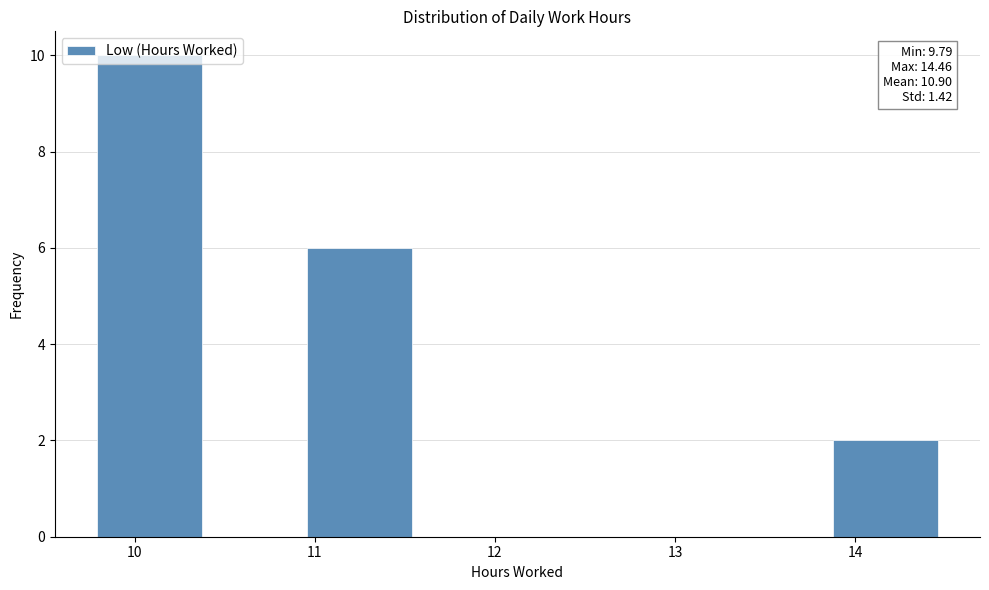

Over which range of the x-axis is the bar tallest?

9.8 to 10.4